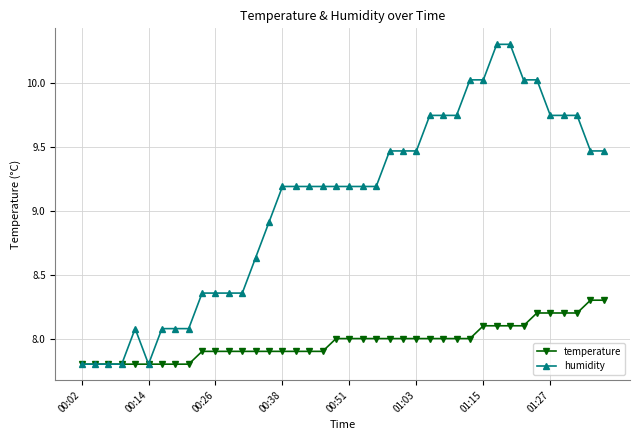

What are all the series names shown in the legend?

temperature, humidity